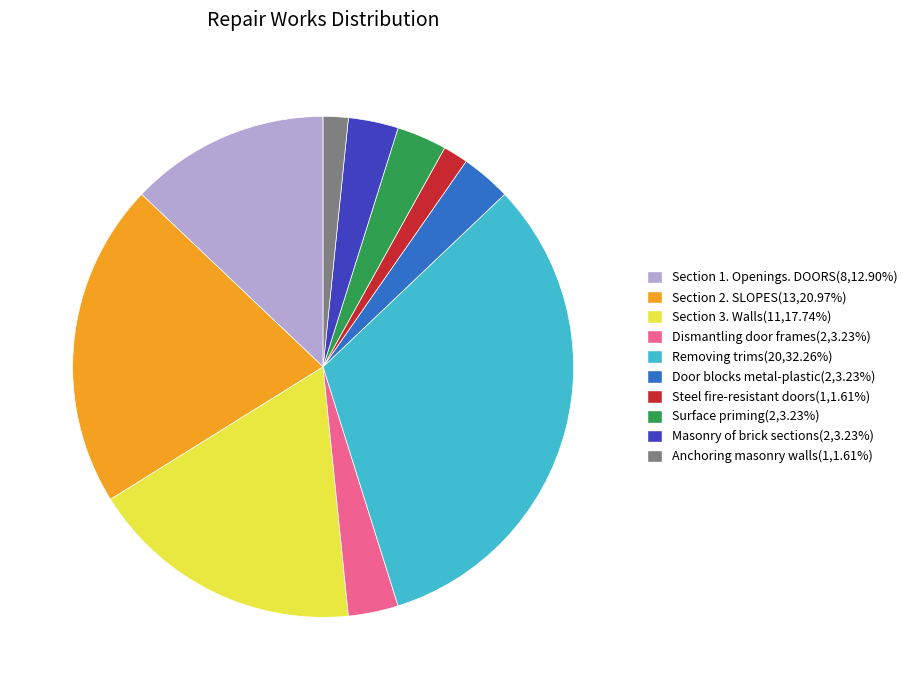

Count the number of slices in the pie.

10